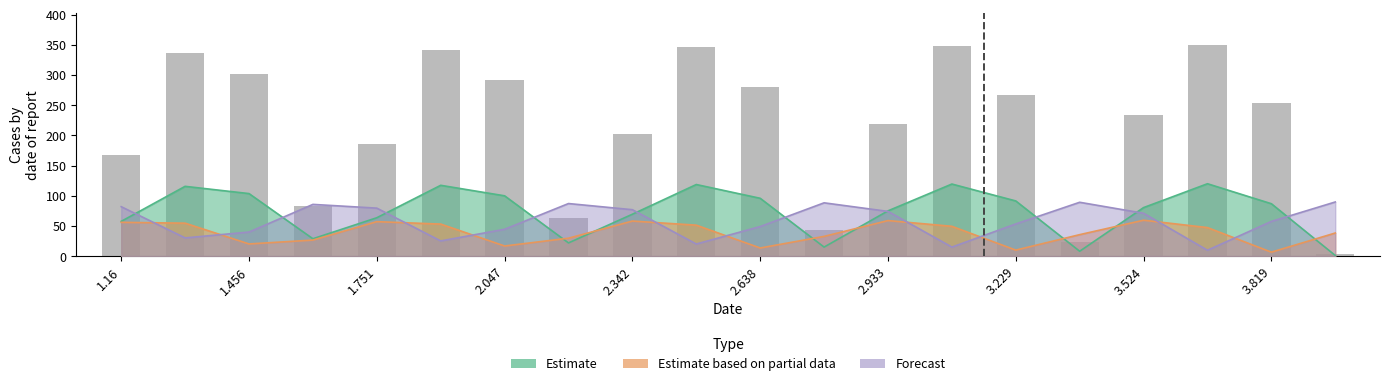

What position from the right is 3.524?

4